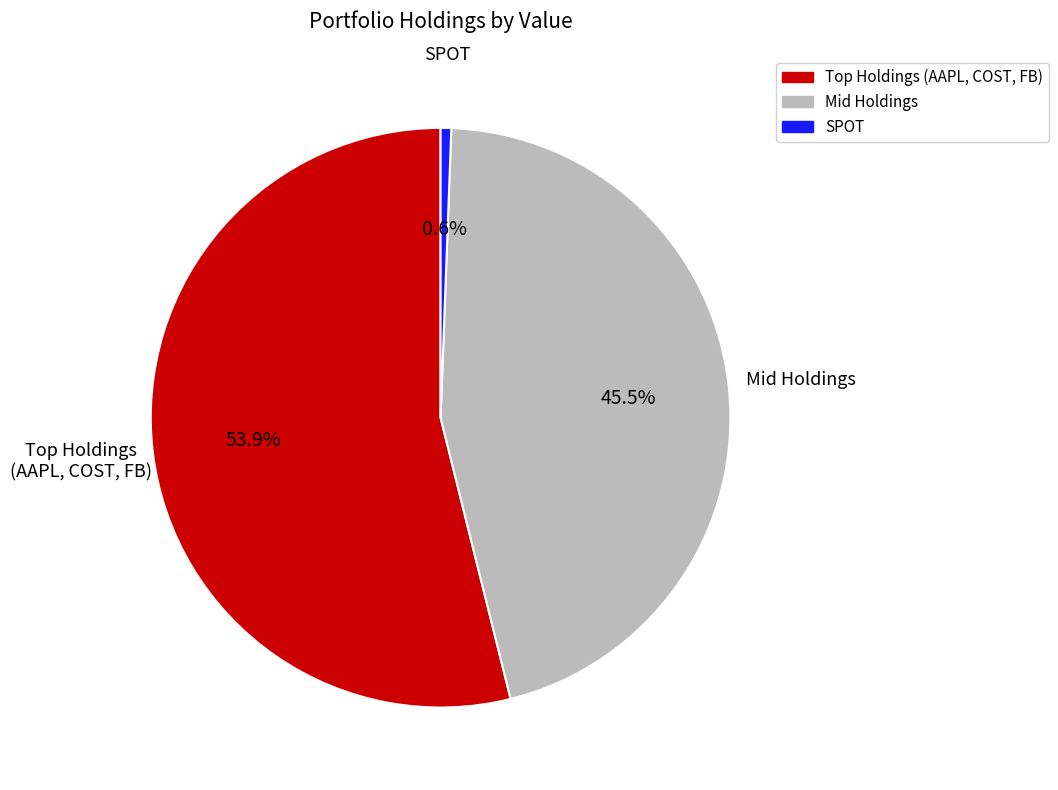

Does Mid Holdings represent more than half of the total?

No